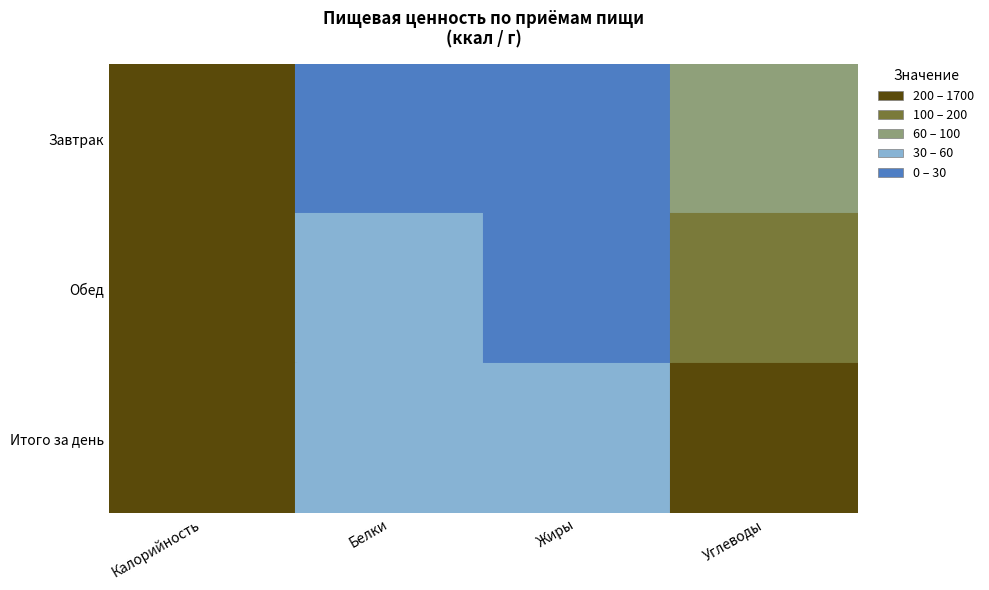

Which series has the largest total across all categories?

Итого за день